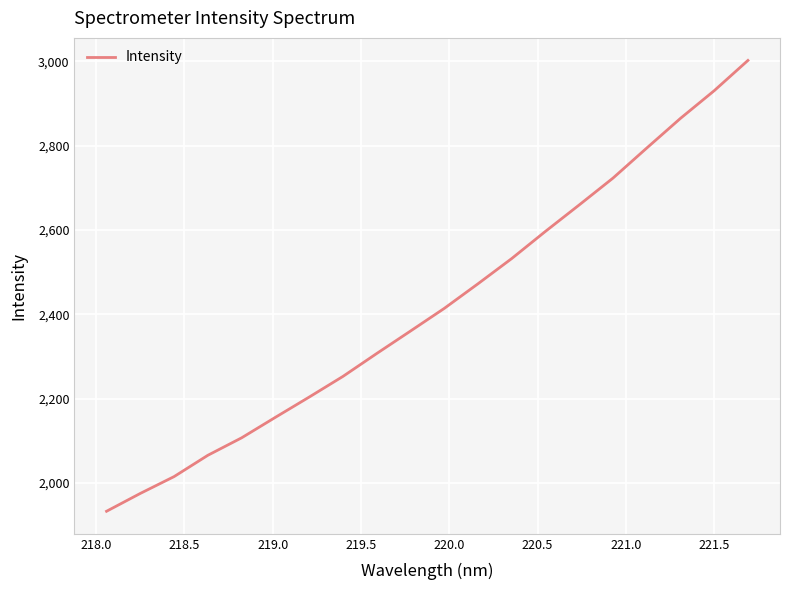

What is the difference between the maximum and minimum values?

1069.9